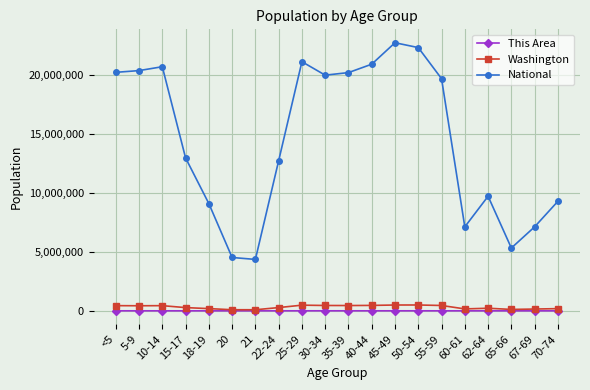

Which series has the largest range (max minus min)?

National